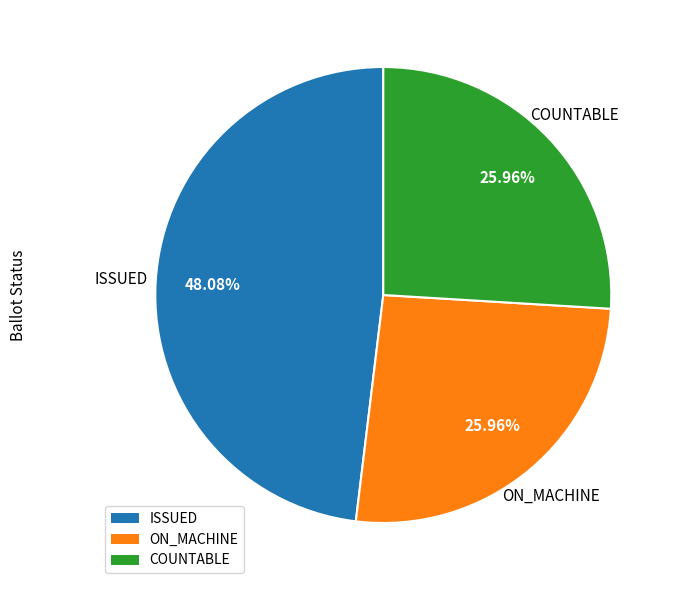

Does any single category account for the majority?

No